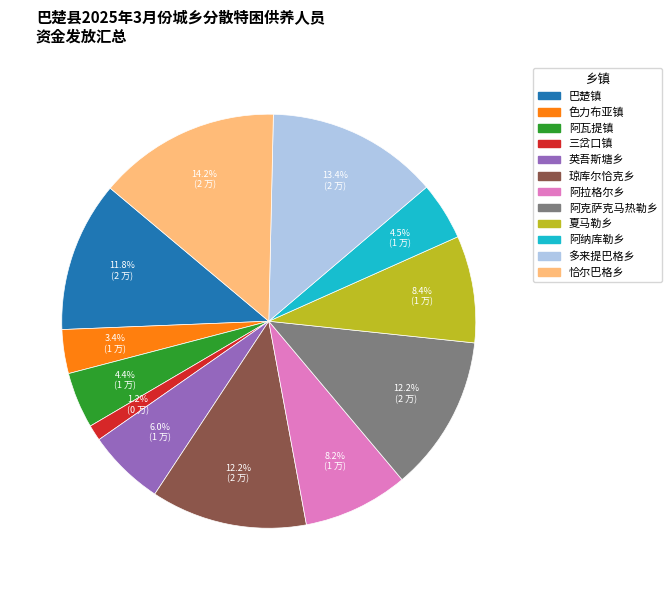

How many slices are in this pie chart?

12